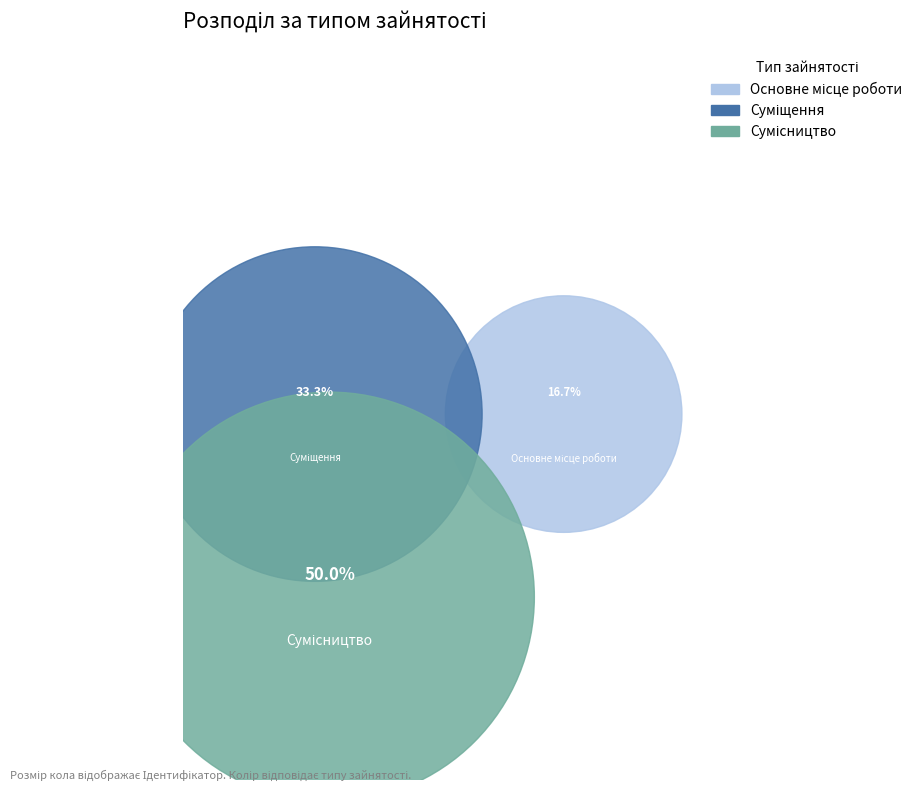

The Сумісництво slice represents 40% of the pie. True or false?

False